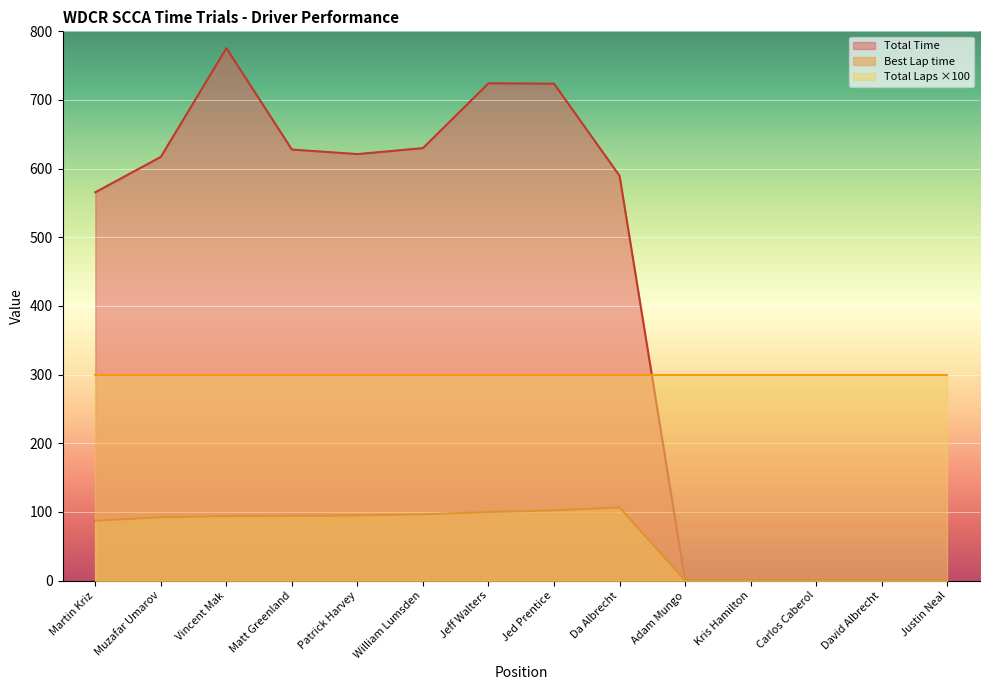

Does the chart display data point markers on the line(s)?

No